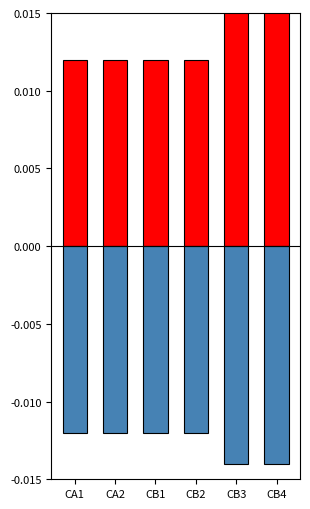

Where is Positive nearest to the value 0?

CA1